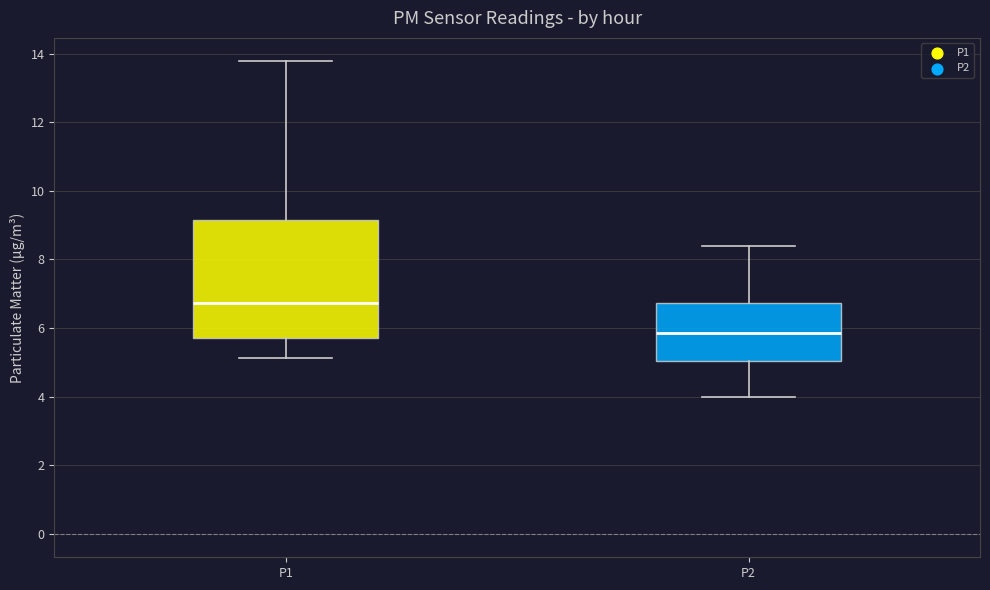

Reading left to right, read every box against the y-axis: the position of its median line, the range the box covers, and the ends of its whiskers. The values are not printed on the chart, so give them approximately, as read against the axis.

P1: median 6.8, box 5.8 to 9.2, whiskers 5.2 to 13.8
P2: median 5.8, box 5.0 to 6.8, whiskers 4.0 to 8.4